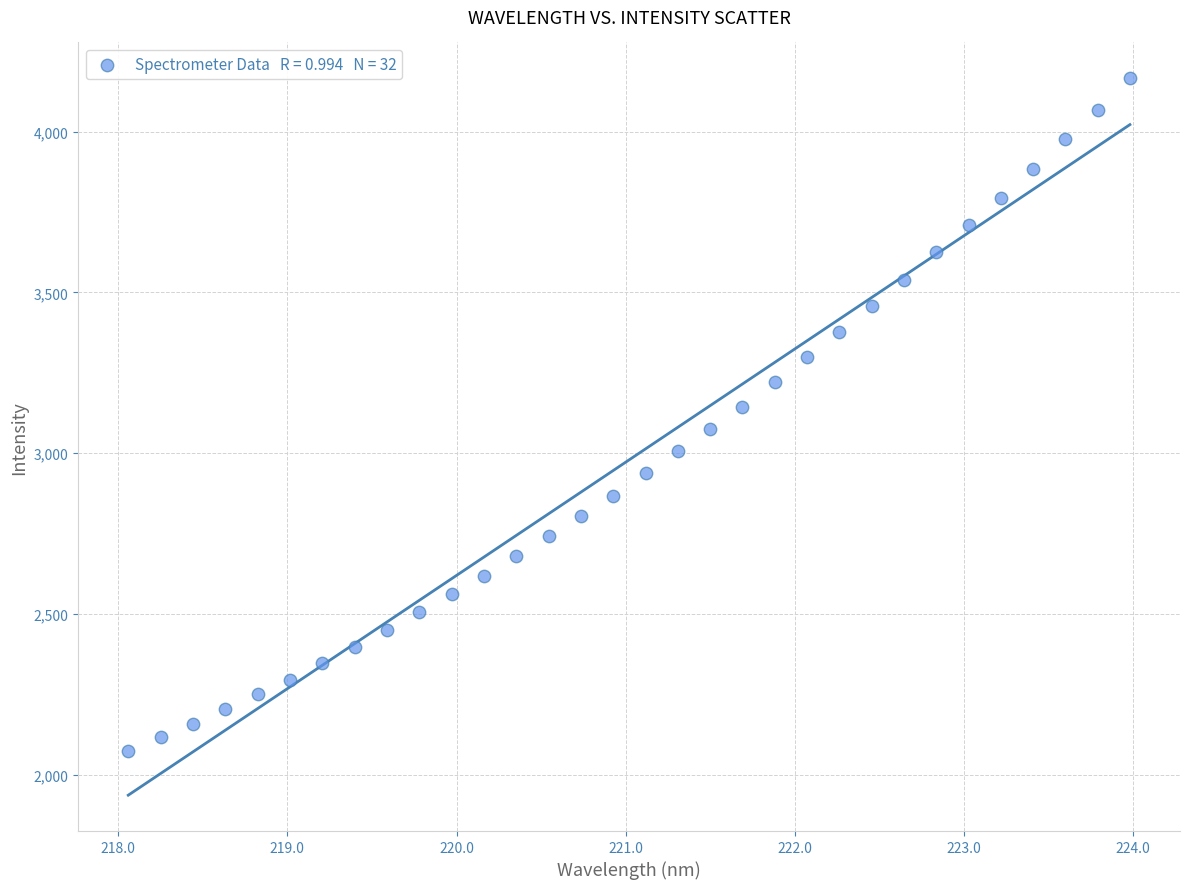

What is the range of Y values (max minus min)?

2092.3